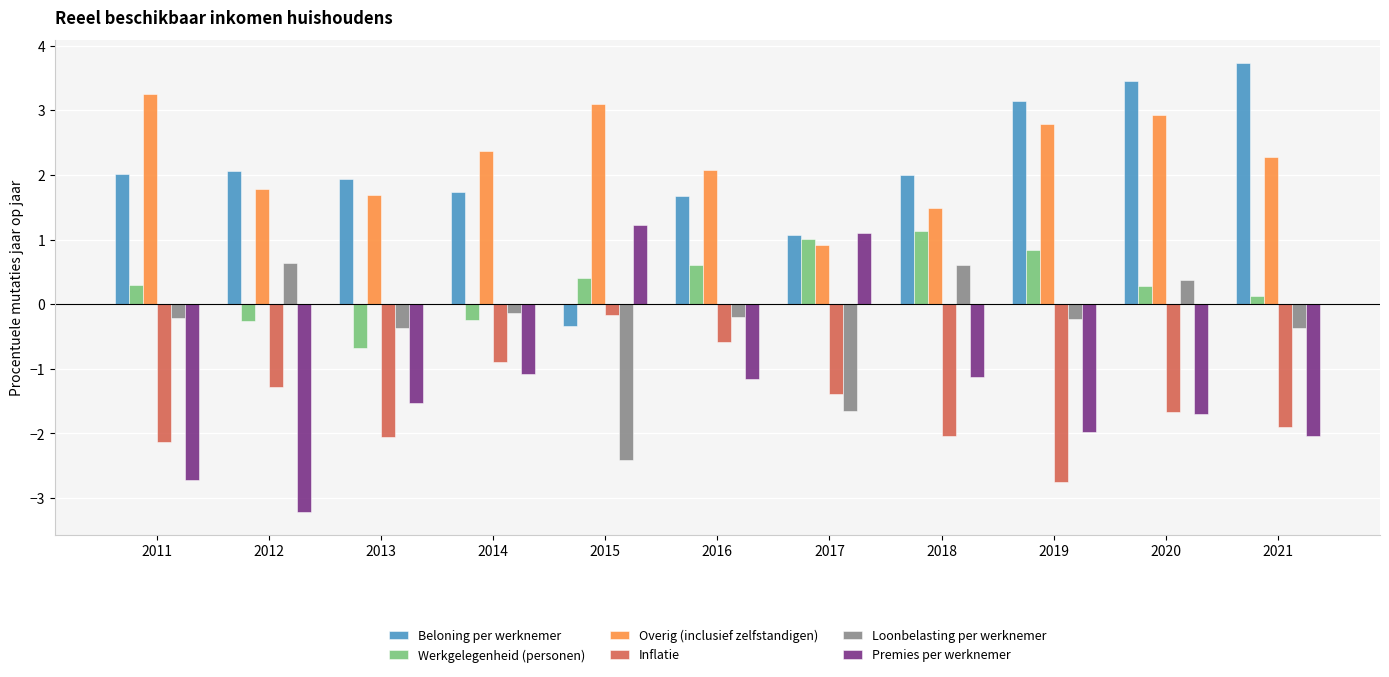

What is the spread (max minus min) of values at 2015?

5.5